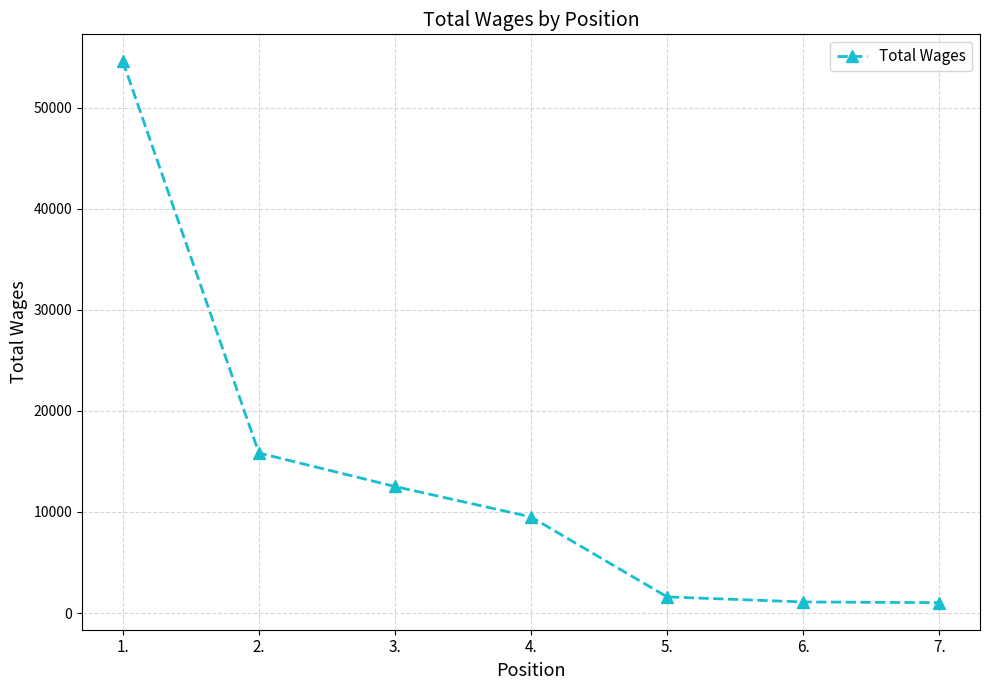

What is the value of the 2nd point from the left?

15837